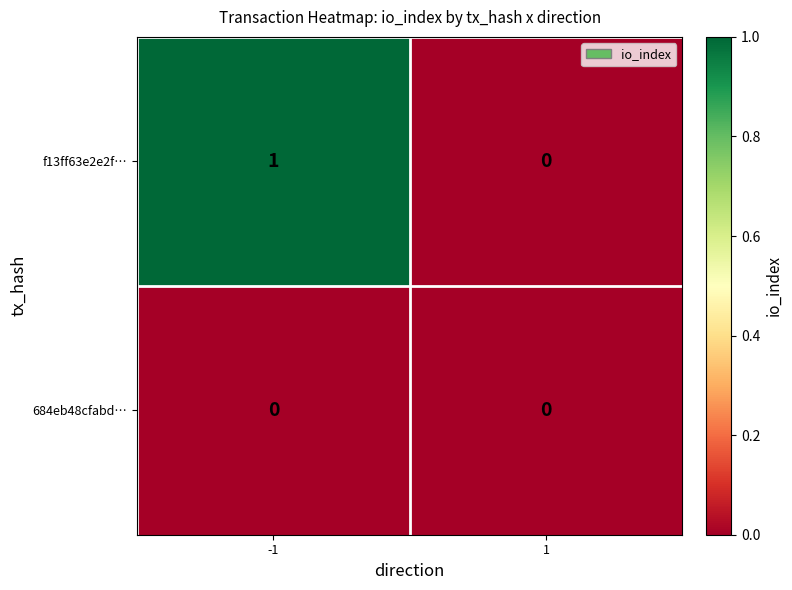

Which series has the largest total across all categories?

f13ff63e2e2f…